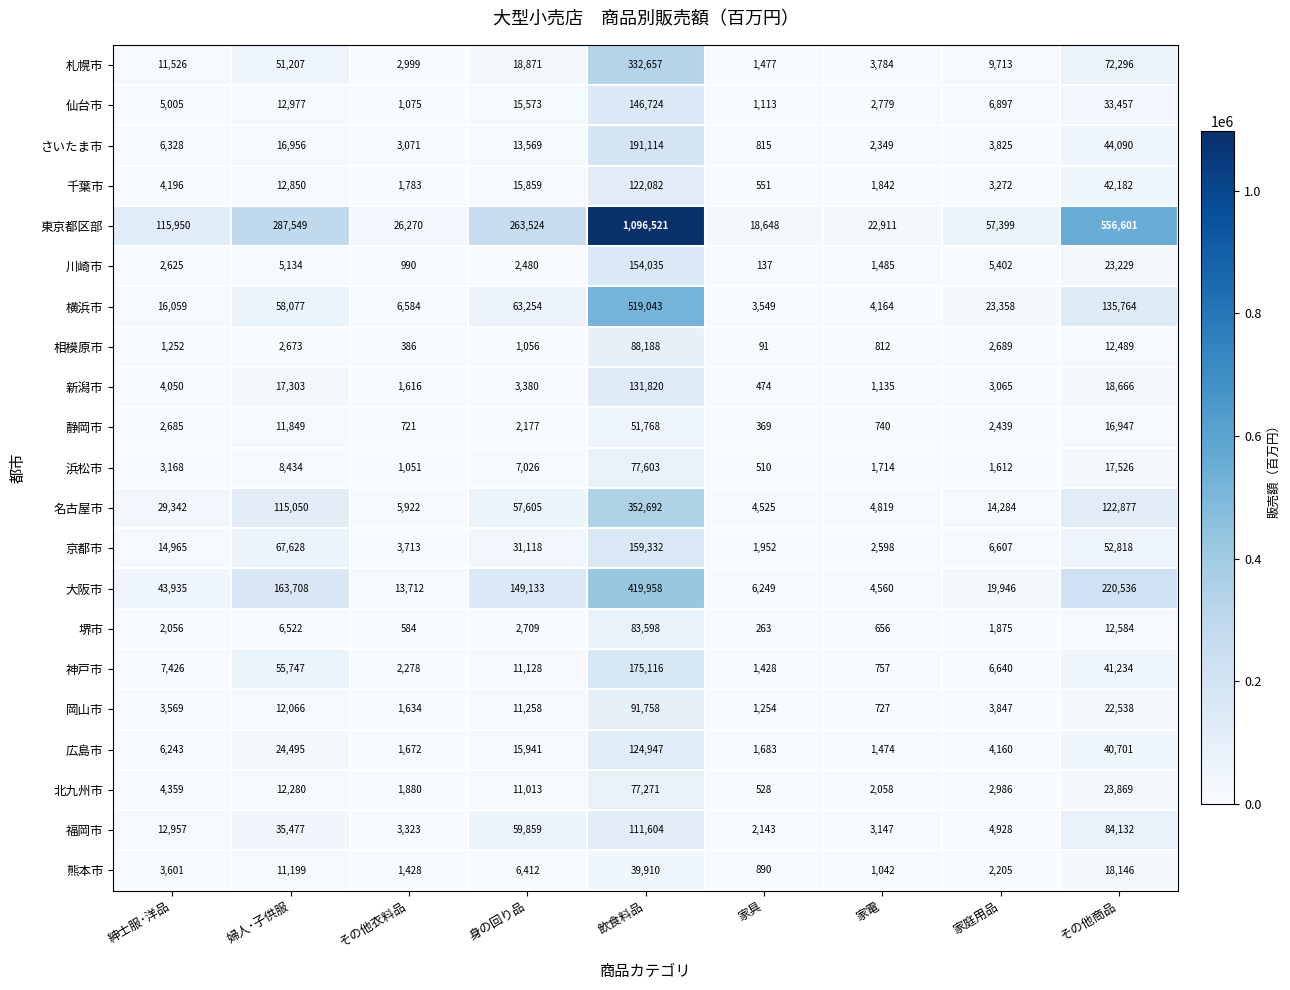

Count the number of data series in this chart.

21